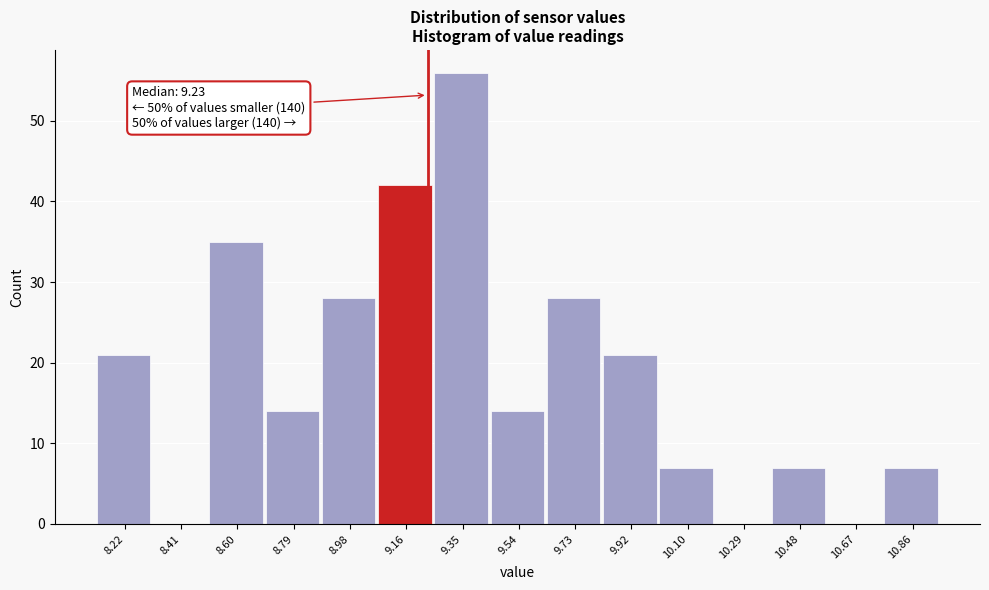

Over which range of the x-axis is the bar tallest?

9.258 to 9.446